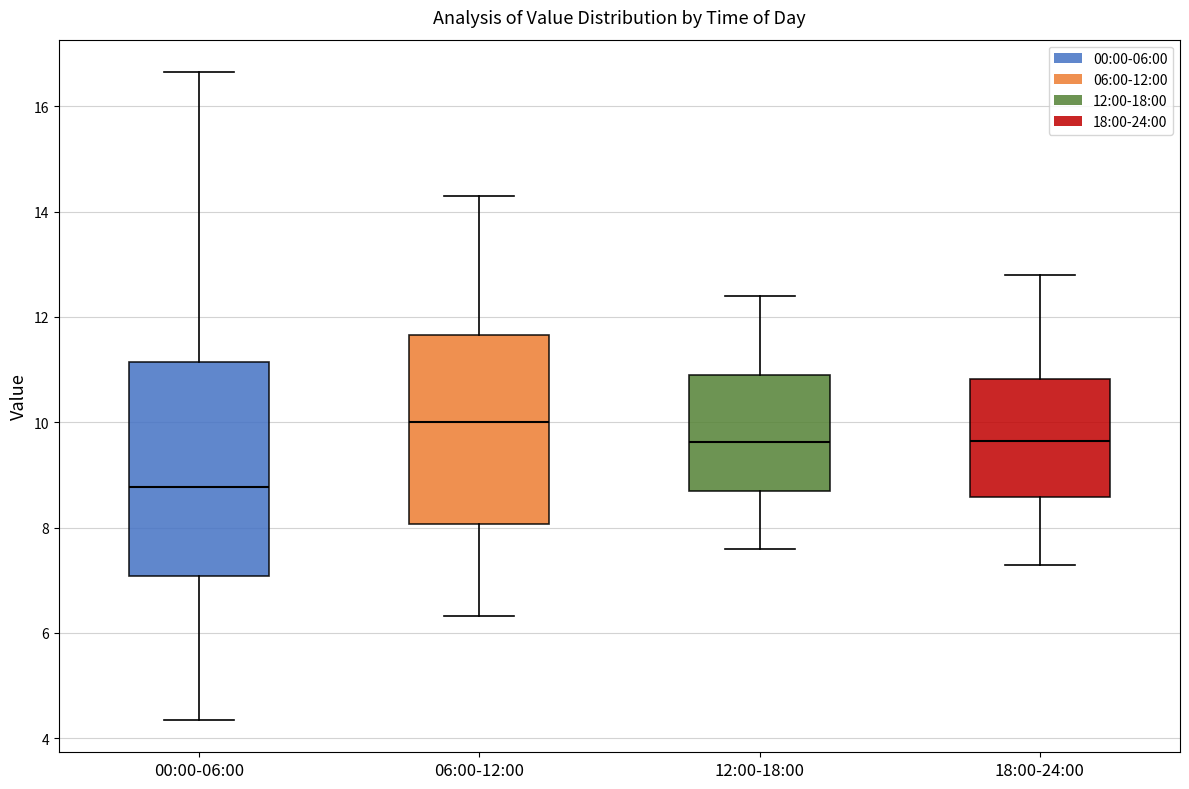

Comparing the boxes themselves (not the whiskers), which one is the tallest?

00:00-06:00